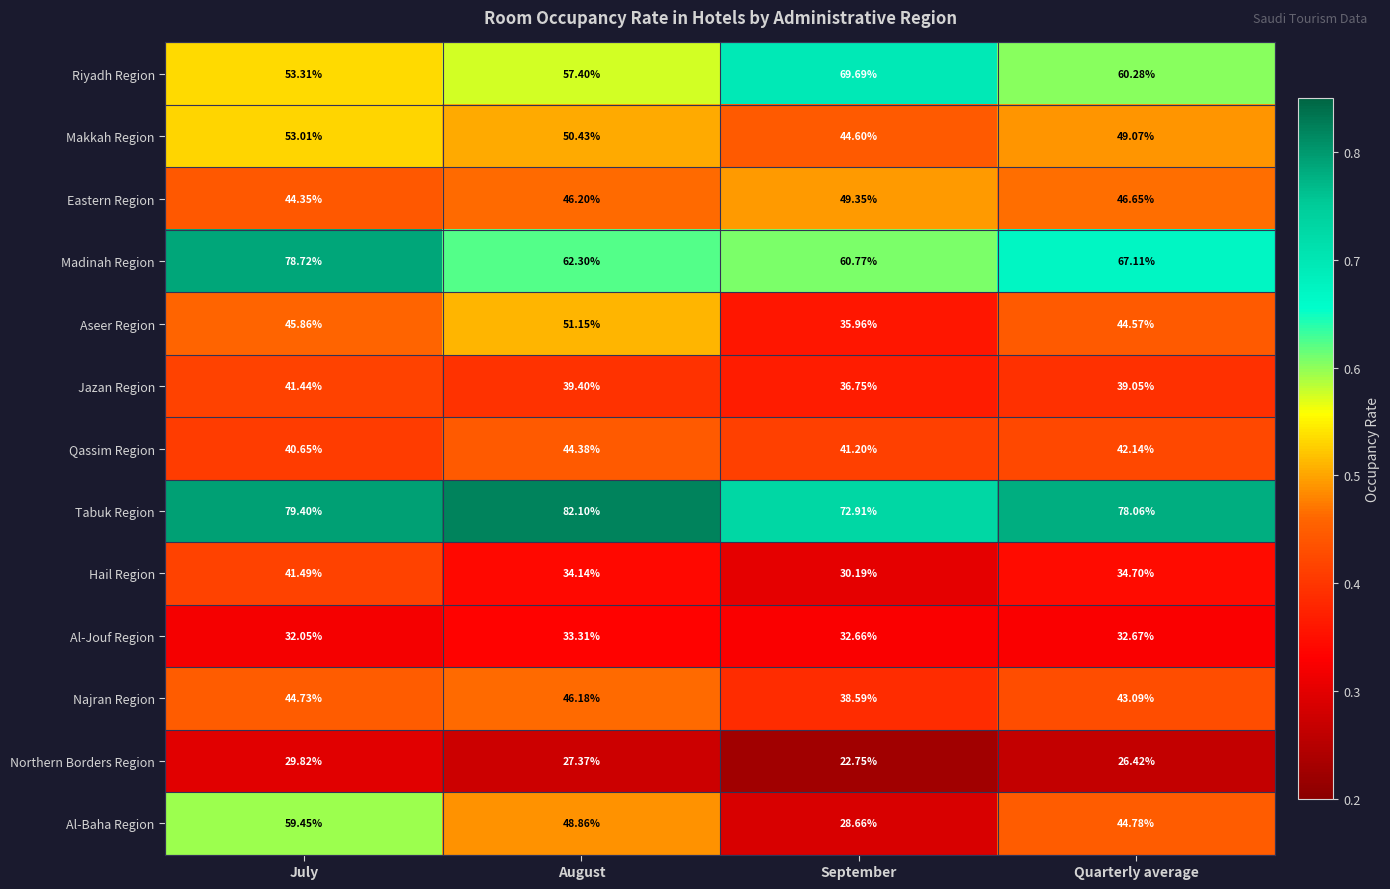

Rank the series by their maximum value, from highest to lowest.

Tabuk Region, Madinah Region, Riyadh Region, Al-Baha Region, Makkah Region, Aseer Region, Eastern Region, Najran Region, Qassim Region, Hail Region, Jazan Region, Al-Jouf Region, Northern Borders Region